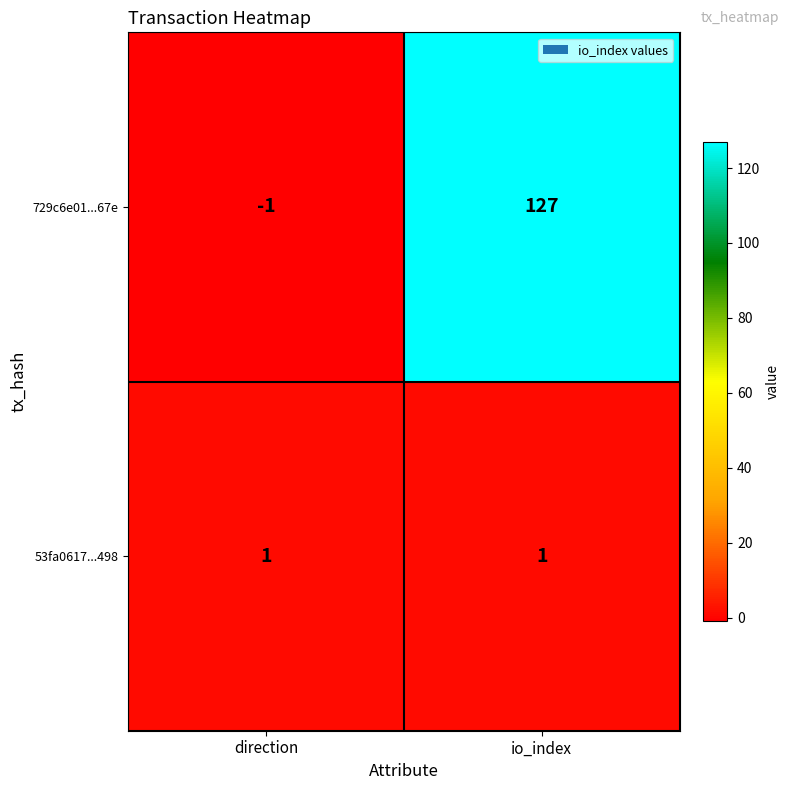

Which series has the largest total across all categories?

729c6e01...67e